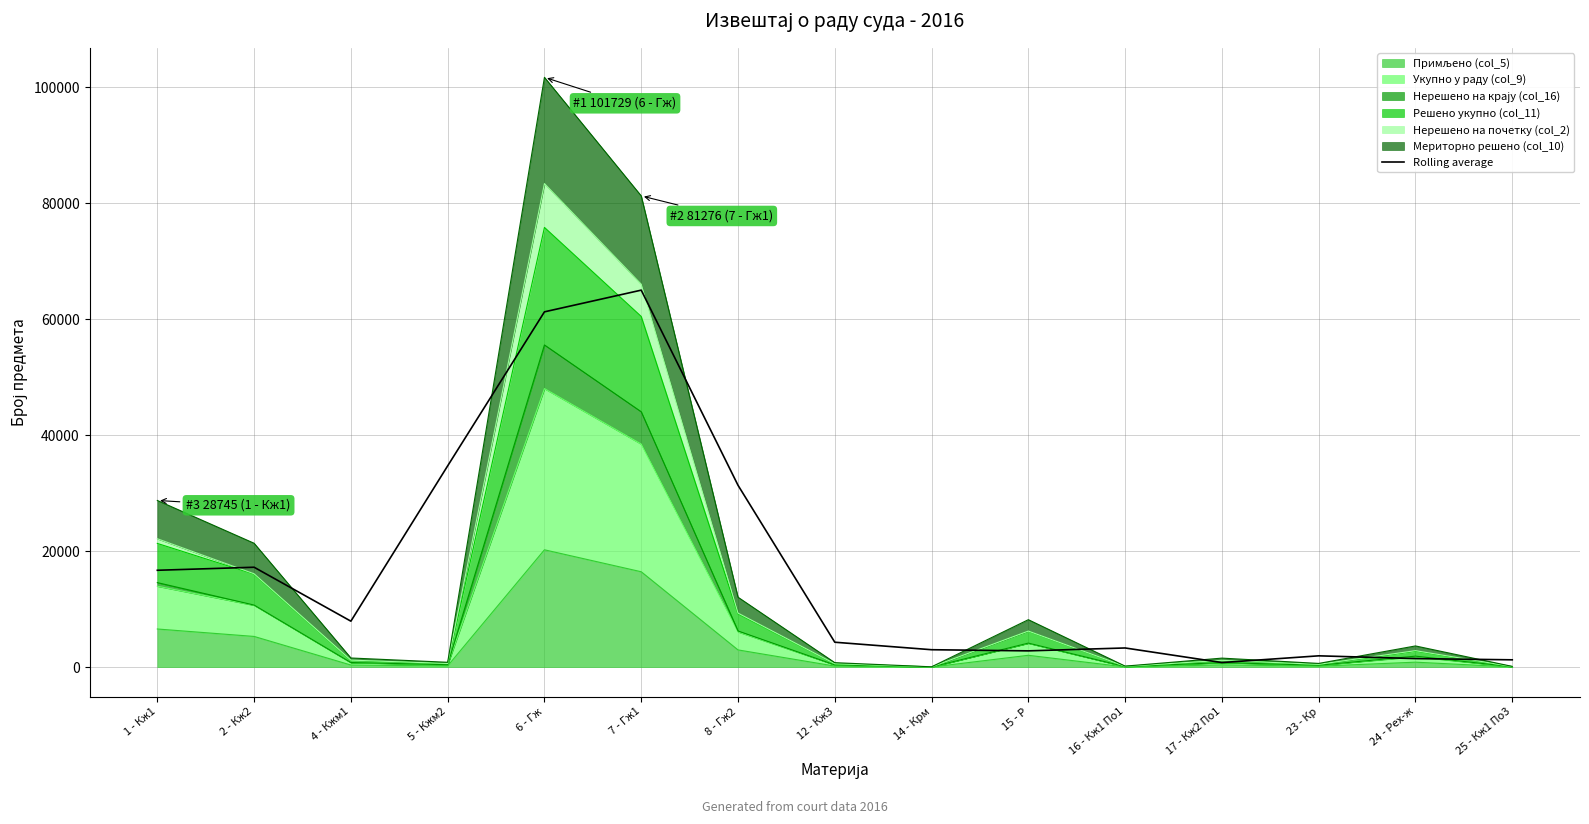

What is the change in value from 4 - Кжм1 to 6 - Гж?

+53356.3